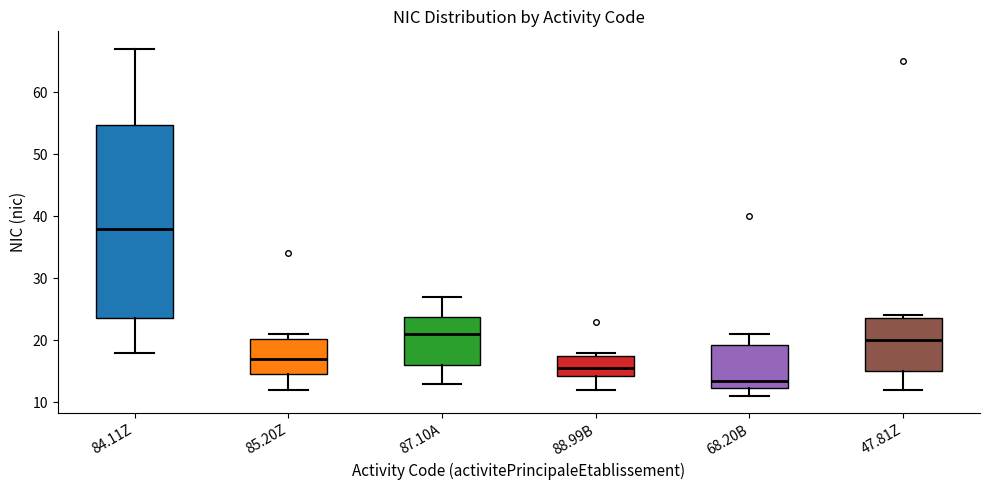

Where does the median line of the box for 87.10A sit on the y-axis? The values are not printed on the chart, so give them approximately, as read against the axis.

21